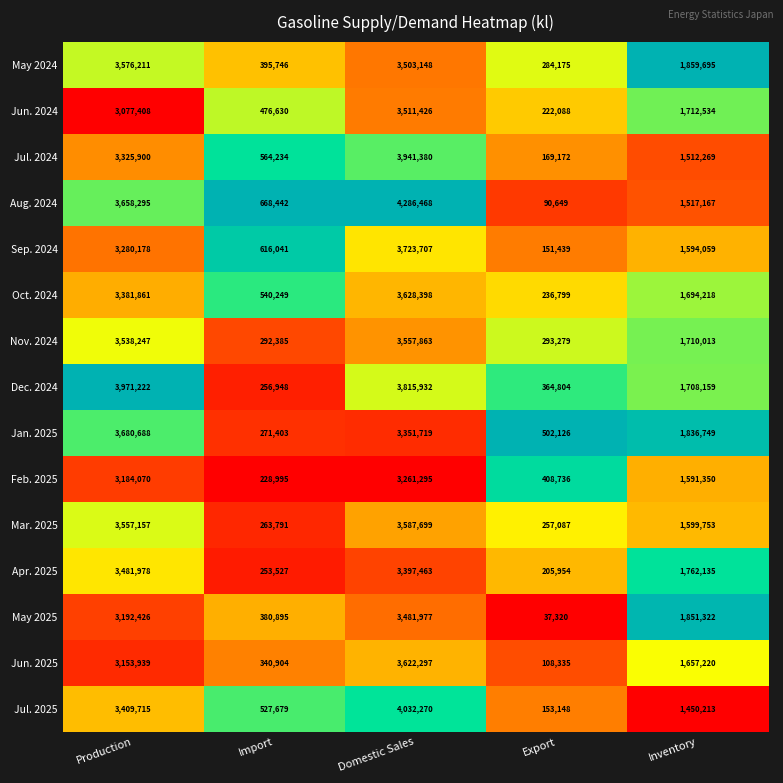

Rank the series by their maximum value, from lowest to highest.

Feb. 2025, May 2025, Apr. 2025, Jun. 2024, Nov. 2024, May 2024, Mar. 2025, Jun. 2025, Oct. 2024, Jan. 2025, Sep. 2024, Jul. 2024, Dec. 2024, Jul. 2025, Aug. 2024